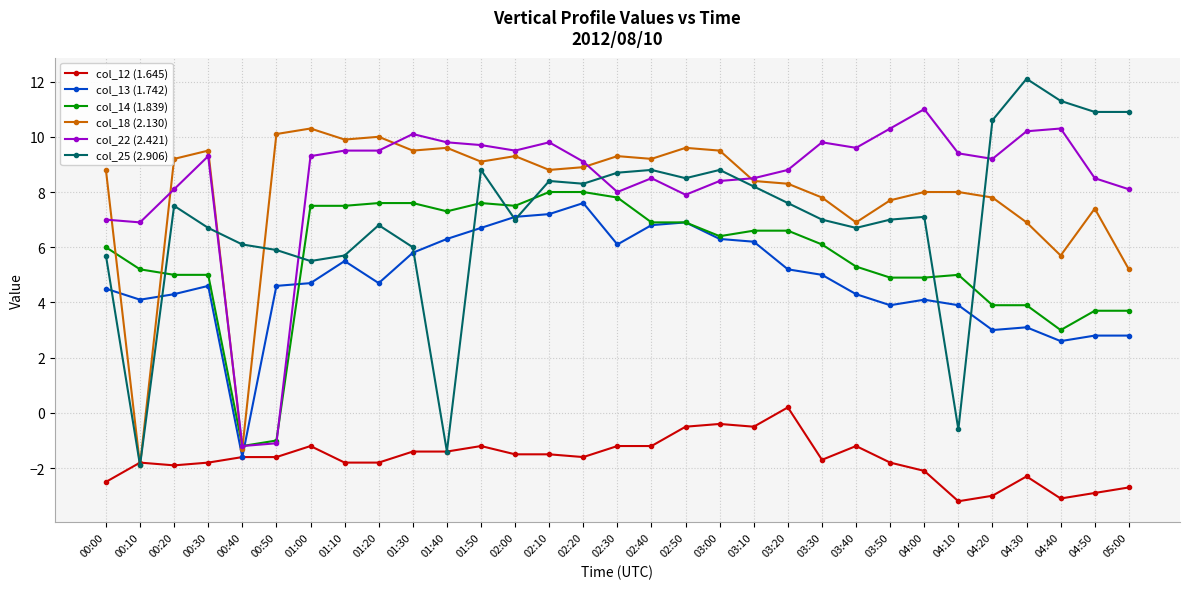

Reading right to left, list all the values displayed in this chart.

col_12 (1.645): 05:00=-2.7	04:50=-2.9	04:40=-3.1	04:30=-2.3	04:20=-3.0	04:10=-3.2	04:00=-2.1	03:50=-1.8	03:40=-1.2	03:30=-1.7	03:20=0.2	03:10=-0.5	03:00=-0.4	02:50=-0.5	02:40=-1.2	02:30=-1.2	02:20=-1.6	02:10=-1.5	02:00=-1.5	01:50=-1.2	01:40=-1.4	01:30=-1.4	01:20=-1.8	01:10=-1.8	01:00=-1.2	00:50=-1.6	00:40=-1.6	00:30=-1.8	00:20=-1.9	00:10=-1.8	00:00=-2.5
col_13 (1.742): 05:00=2.8	04:50=2.8	04:40=2.6	04:30=3.1	04:20=3.0	04:10=3.9	04:00=4.1	03:50=3.9	03:40=4.3	03:30=5.0	03:20=5.2	03:10=6.2	03:00=6.3	02:50=6.9	02:40=6.8	02:30=6.1	02:20=7.6	02:10=7.2	02:00=7.1	01:50=6.7	01:40=6.3	01:30=5.8	01:20=4.7	01:10=5.5	01:00=4.7	00:50=4.6	00:40=-1.6	00:30=4.6	00:20=4.3	00:10=4.1	00:00=4.5
col_14 (1.839): 05:00=3.7	04:50=3.7	04:40=3.0	04:30=3.9	04:20=3.9	04:10=5.0	04:00=4.9	03:50=4.9	03:40=5.3	03:30=6.1	03:20=6.6	03:10=6.6	03:00=6.4	02:50=6.9	02:40=6.9	02:30=7.8	02:20=8.0	02:10=8.0	02:00=7.5	01:50=7.6	01:40=7.3	01:30=7.6	01:20=7.6	01:10=7.5	01:00=7.5	00:50=-1.0	00:40=-1.2	00:30=5.0	00:20=5.0	00:10=5.2	00:00=6.0
col_18 (2.130): 05:00=5.2	04:50=7.4	04:40=5.7	04:30=6.9	04:20=7.8	04:10=8.0	04:00=8.0	03:50=7.7	03:40=6.9	03:30=7.8	03:20=8.3	03:10=8.4	03:00=9.5	02:50=9.6	02:40=9.2	02:30=9.3	02:20=8.9	02:10=8.8	02:00=9.3	01:50=9.1	01:40=9.6	01:30=9.5	01:20=10.0	01:10=9.9	01:00=10.3	00:50=10.1	00:40=-1.3	00:30=9.5	00:20=9.2	00:10=-1.9	00:00=8.8
col_22 (2.421): 05:00=8.1	04:50=8.5	04:40=10.3	04:30=10.2	04:20=9.2	04:10=9.4	04:00=11.0	03:50=10.3	03:40=9.6	03:30=9.8	03:20=8.8	03:10=8.5	03:00=8.4	02:50=7.9	02:40=8.5	02:30=8.0	02:20=9.1	02:10=9.8	02:00=9.5	01:50=9.7	01:40=9.8	01:30=10.1	01:20=9.5	01:10=9.5	01:00=9.3	00:50=-1.1	00:40=-1.2	00:30=9.3	00:20=8.1	00:10=6.9	00:00=7.0
col_25 (2.906): 05:00=10.9	04:50=10.9	04:40=11.3	04:30=12.1	04:20=10.6	04:10=-0.6	04:00=7.1	03:50=7.0	03:40=6.7	03:30=7.0	03:20=7.6	03:10=8.2	03:00=8.8	02:50=8.5	02:40=8.8	02:30=8.7	02:20=8.3	02:10=8.4	02:00=7.0	01:50=8.8	01:40=-1.4	01:30=6.0	01:20=6.8	01:10=5.7	01:00=5.5	00:50=5.9	00:40=6.1	00:30=6.7	00:20=7.5	00:10=-1.9	00:00=5.7